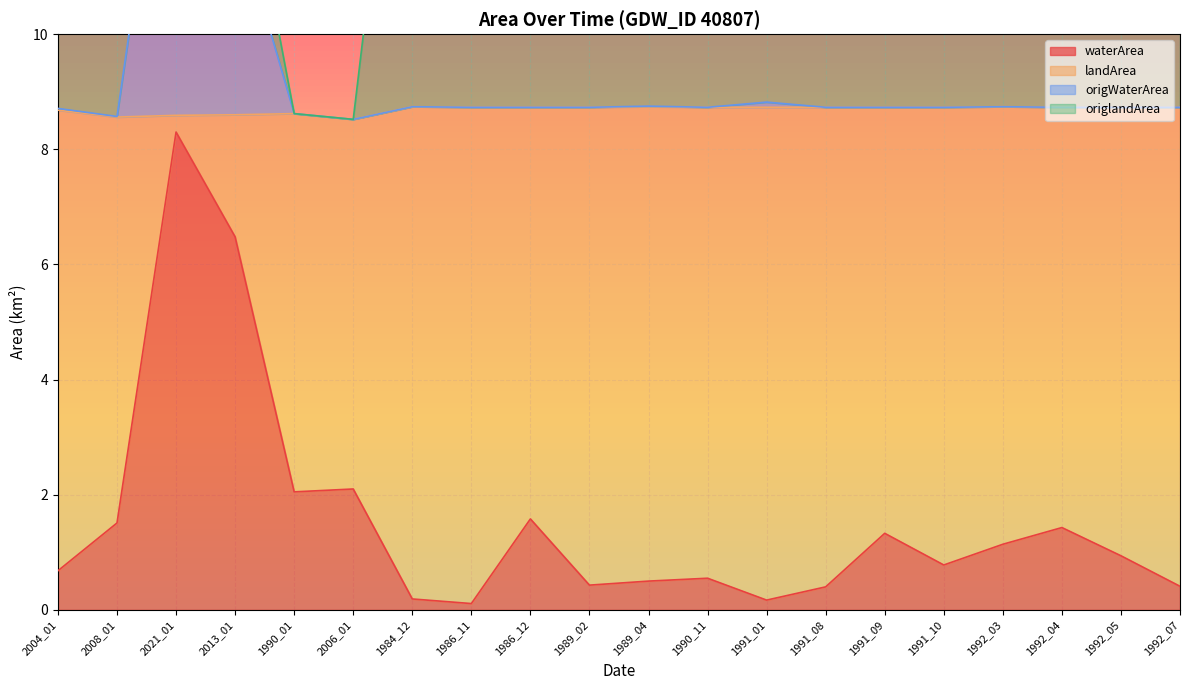

The waterArea series shows 0.7 at 2004_01. True or false?

True